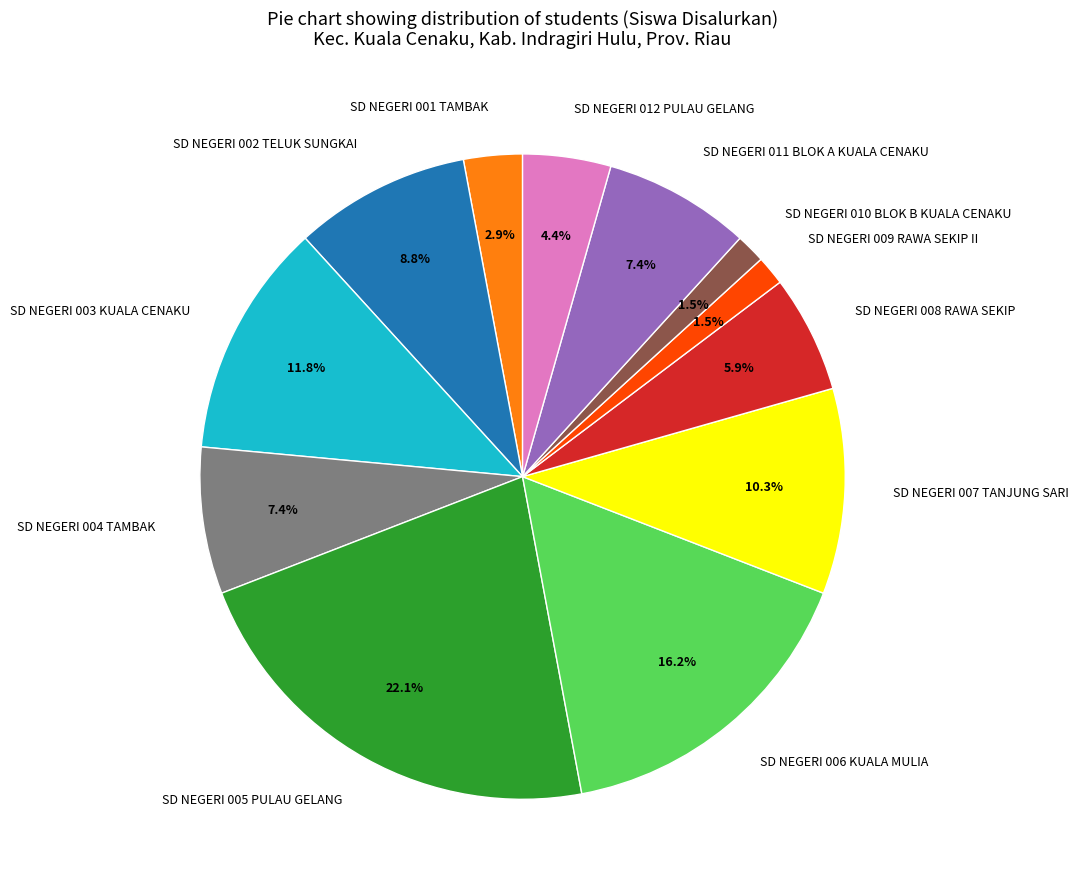

Is the sum of SD NEGERI 005 PULAU GELANG and SD NEGERI 001 TAMBAK greater than half?

No